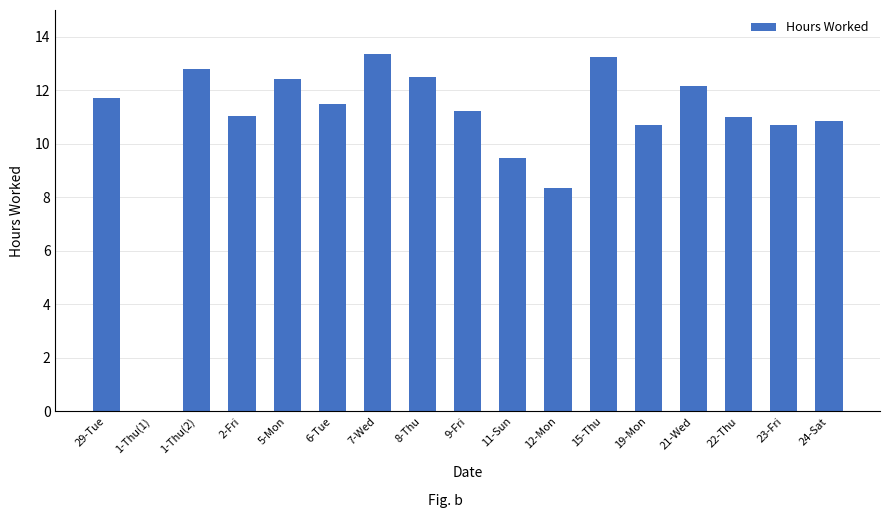

Reading right to left, list all the values displayed in this chart.

24-Sat=10.9	23-Fri=10.7	22-Thu=11.0	21-Wed=12.2	19-Mon=10.7	15-Thu=13.2	12-Mon=8.4	11-Sun=9.5	9-Fri=11.2	8-Thu=12.5	7-Wed=13.3	6-Tue=11.5	5-Mon=12.4	2-Fri=11.0	1-Thu(2)=12.8	1-Thu(1)=0.0	29-Tue=11.7